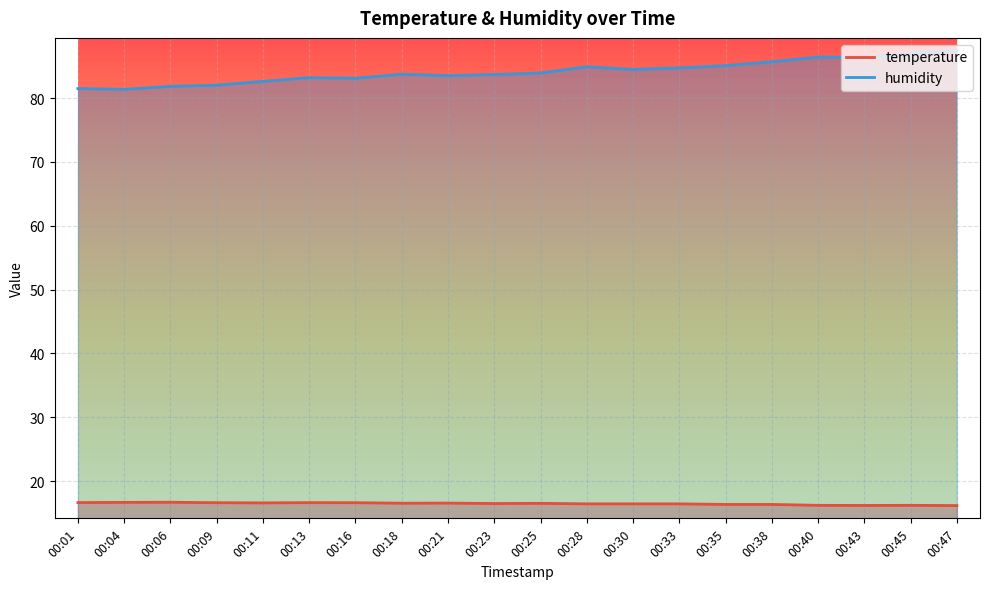

What is the approximate value of humidity at 00:23?

83.7